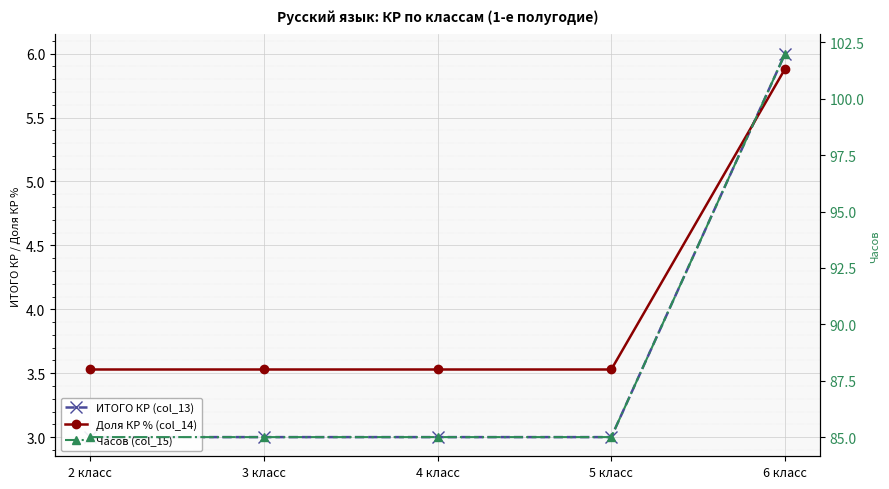

What is the label of the 3rd point from the left?

4 класс